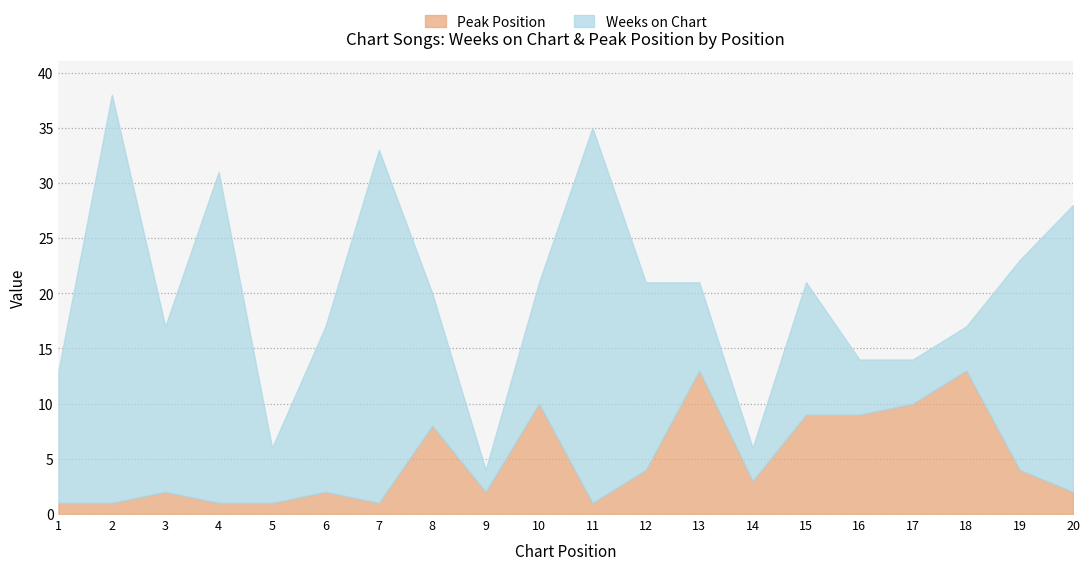

What is the maximum value for Peak Position?

13